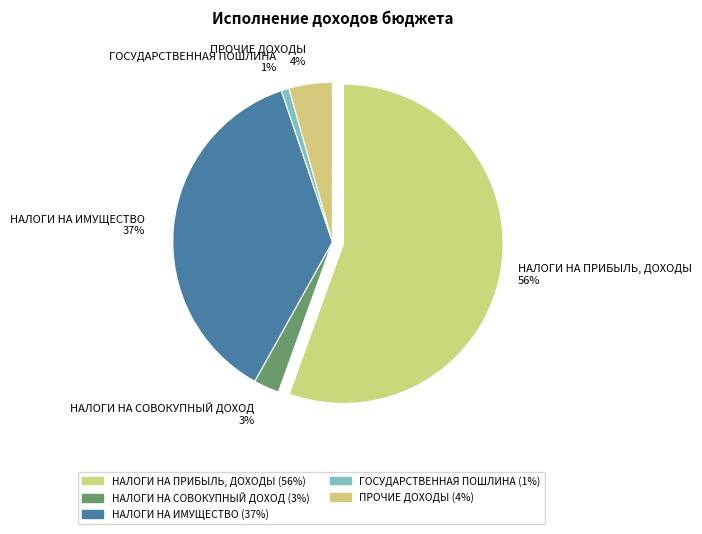

Which category has the biggest portion of the pie?

НАЛОГИ НА ПРИБЫЛЬ, ДОХОДЫ